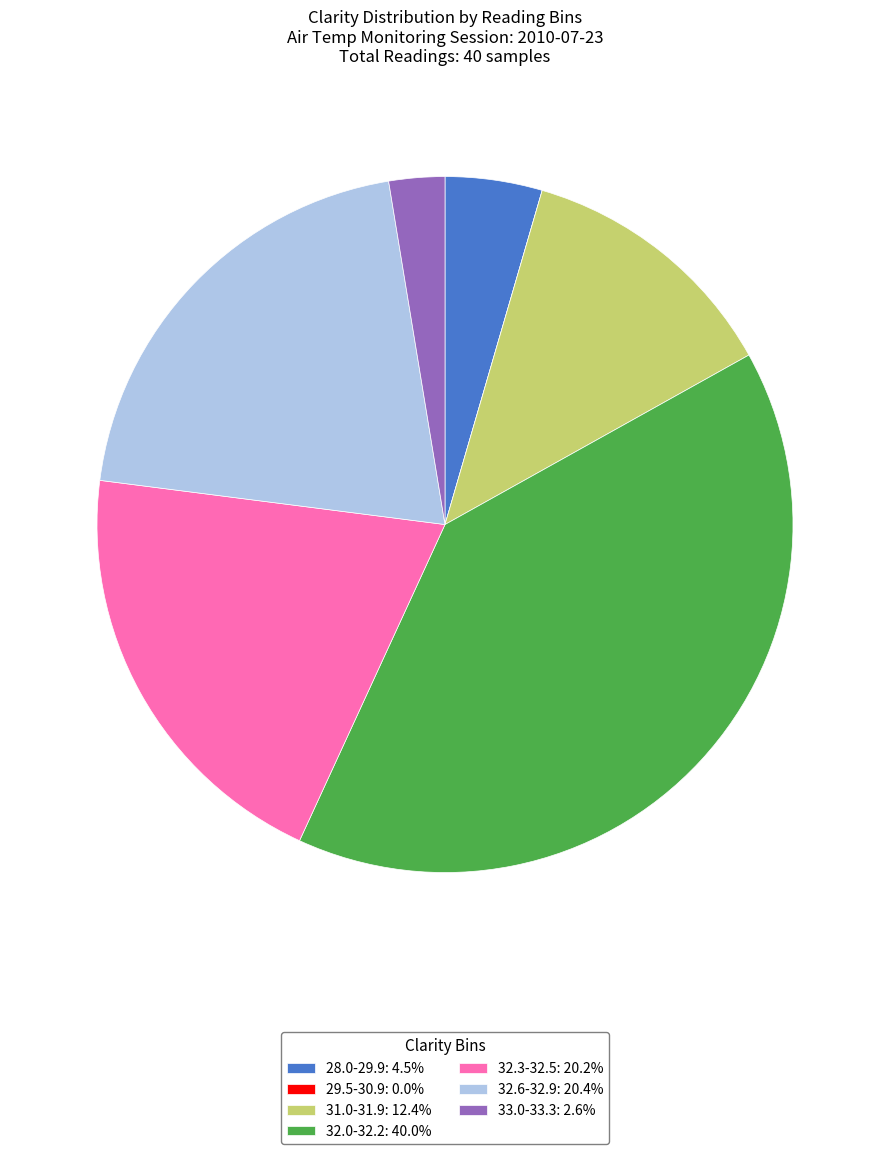

Approximately how many times larger is the value at 32.6-32.9: 20.4% compared to 32.3-32.5: 20.2%?

1.0